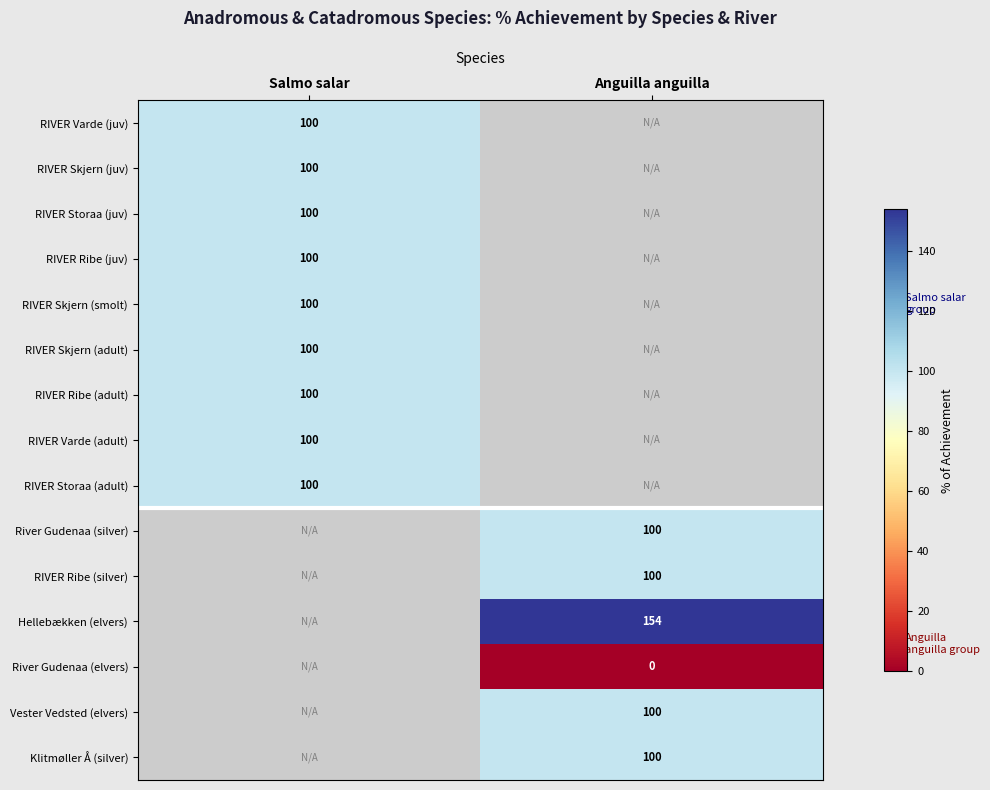

The Klitmøller Å (silver) series shows 100 at Anguilla anguilla. True or false?

True